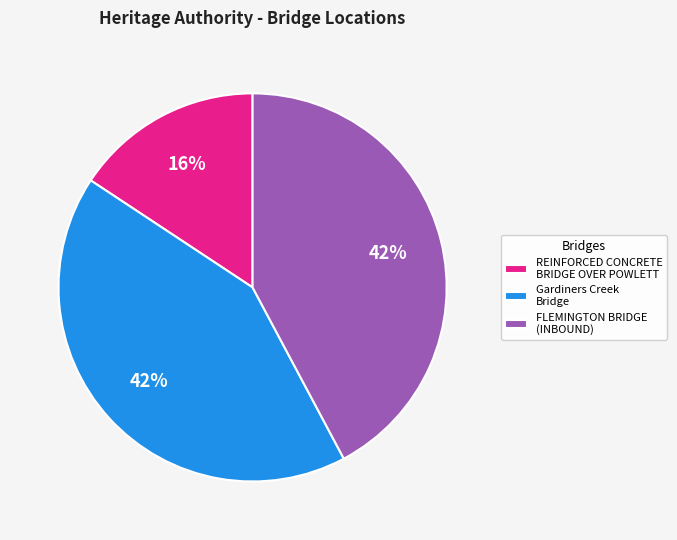

True or false: REINFORCED CONCRETE BRIDGE OVER POWLETT accounts for 16% of the total.

True